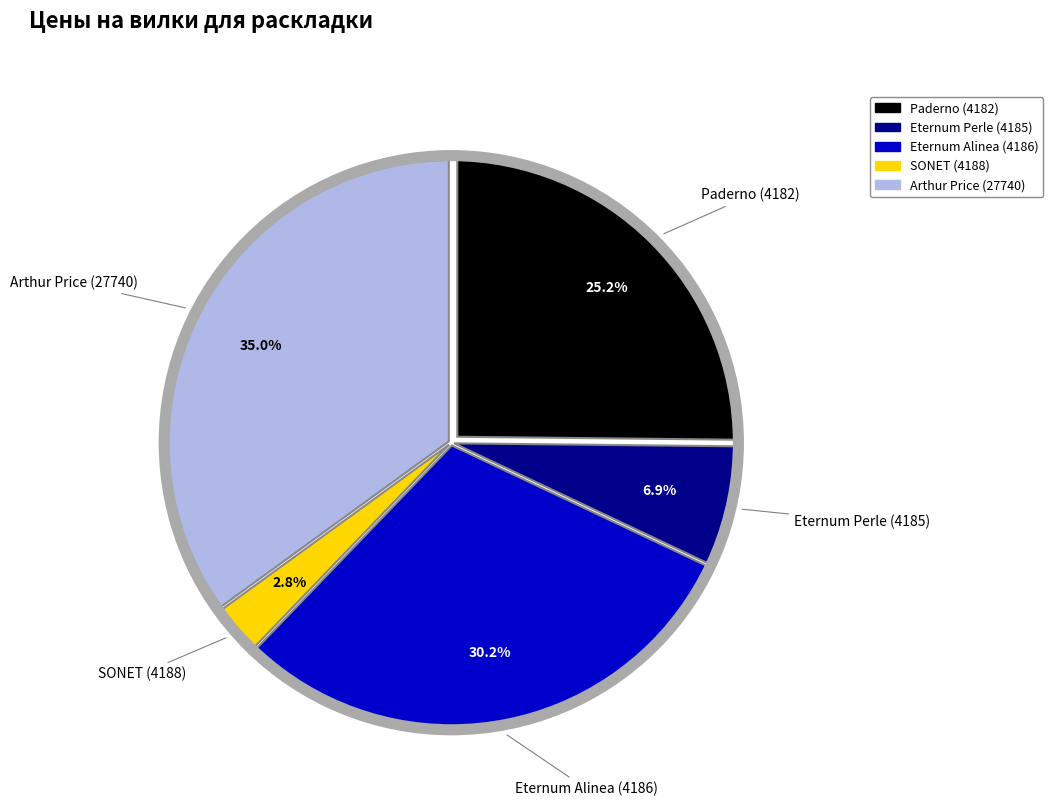

To the nearest percent, what is the difference between the largest and smallest slice percentages?

32%